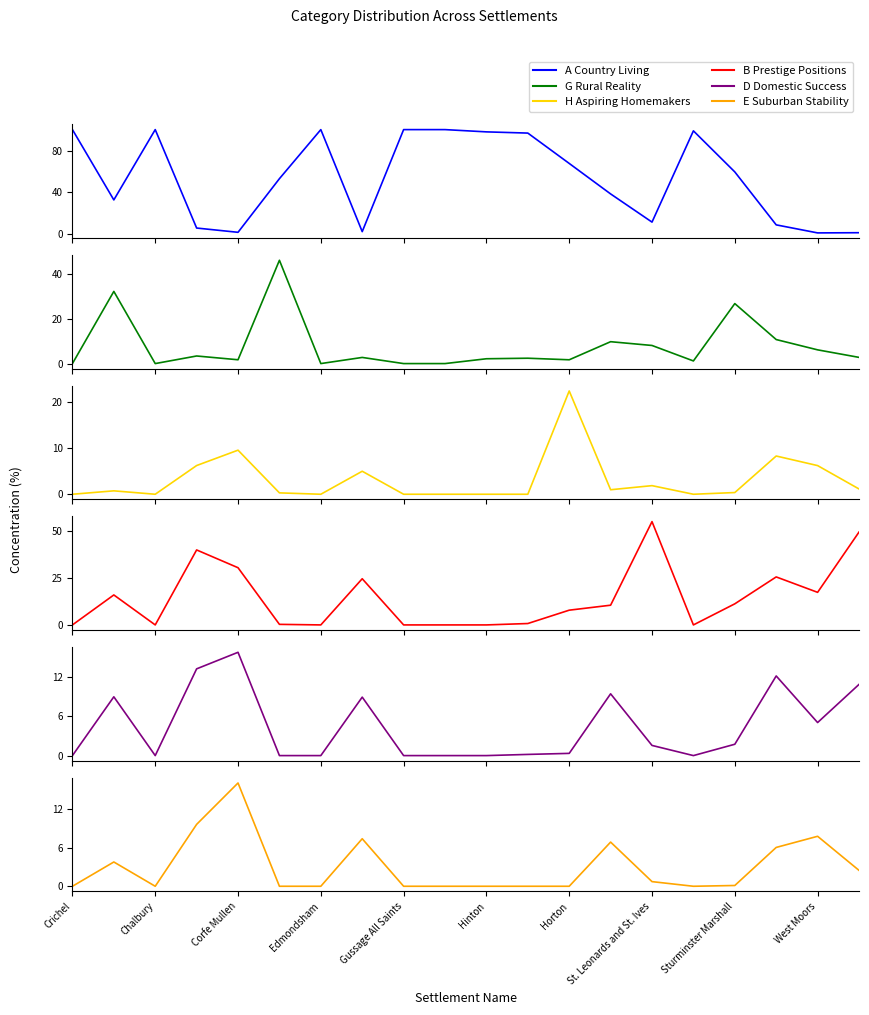

Which series has the widest spread of values?

A Country Living